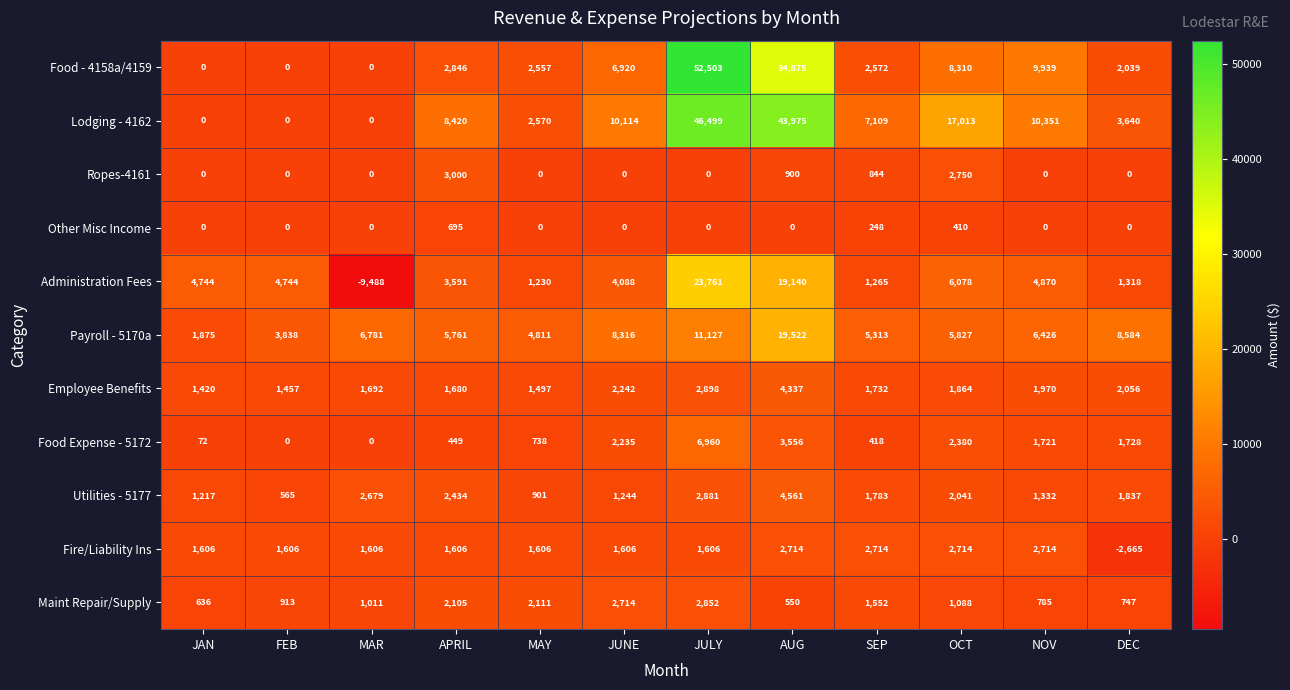

True or false: Maint Repair/Supply has a value of 1512 at MAR.

False